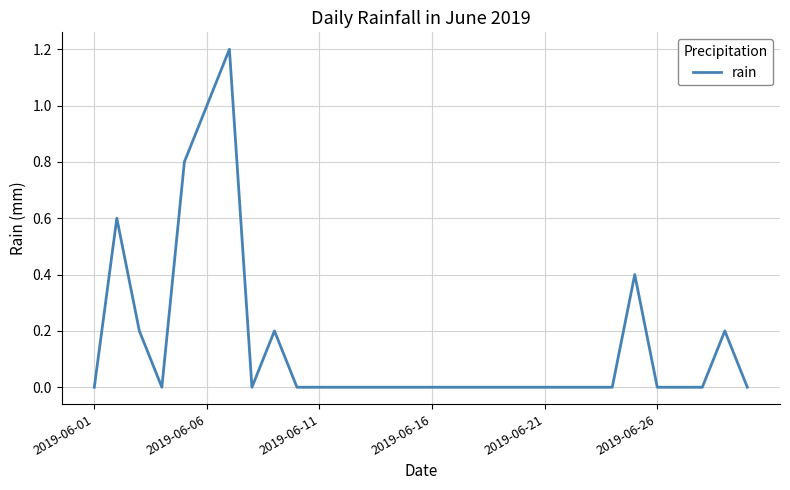

What is the maximum value shown in the chart?

1.2